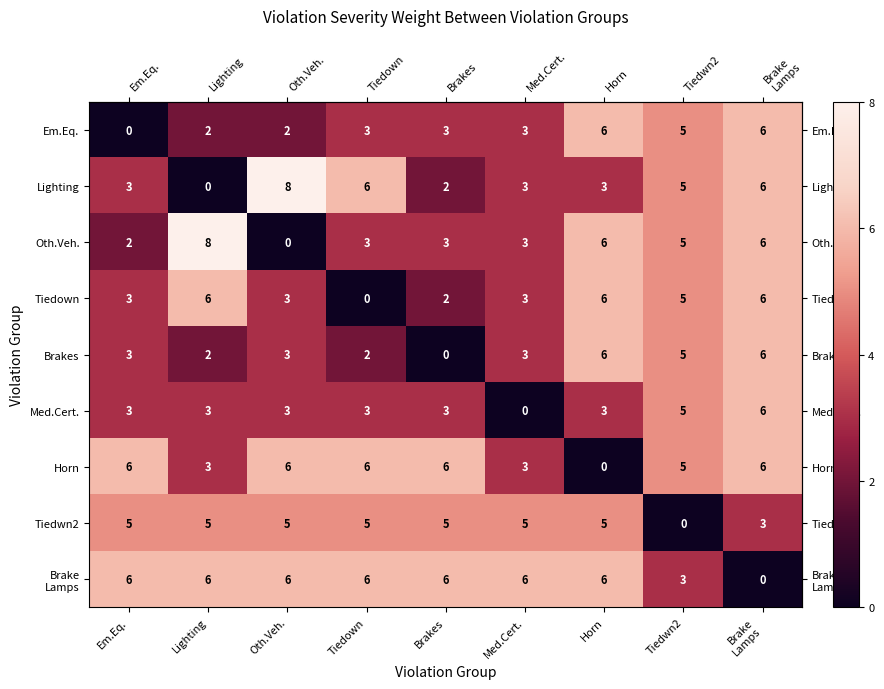

Is it true that Med.Cert. equals 4 at Lighting?

False